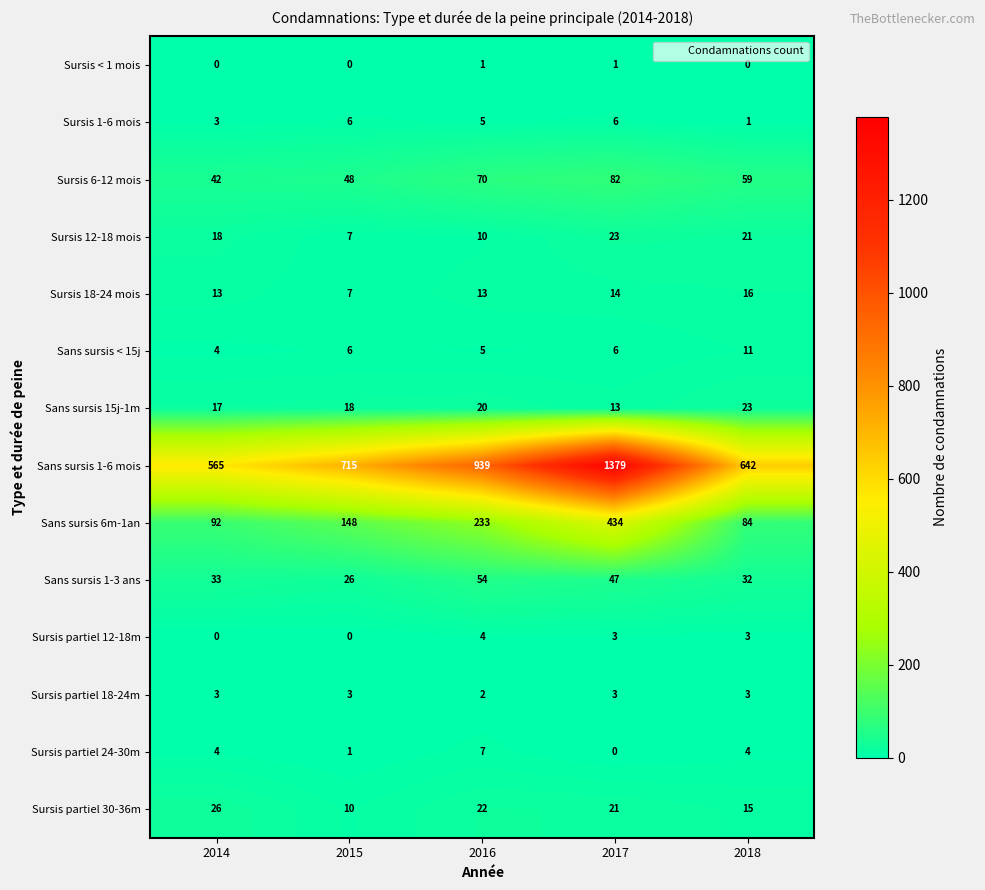

What is the difference between the highest and lowest values at 2016?

938